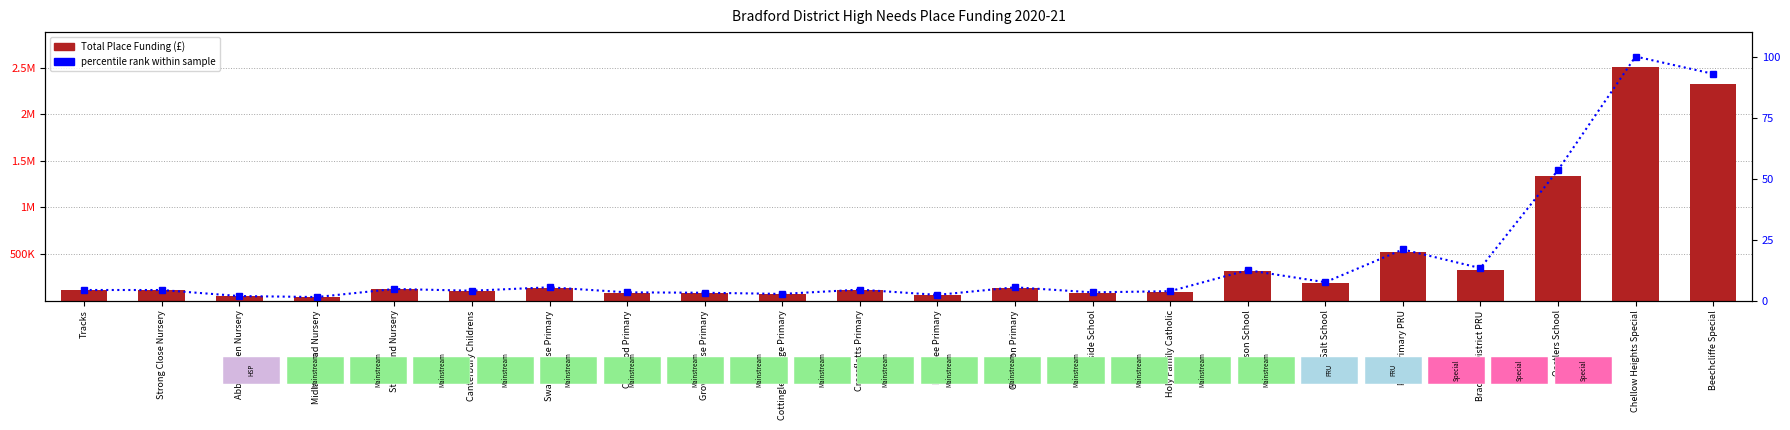

Which category has the highest value in the Total Place Funding (£) series?

Chellow Heights Special